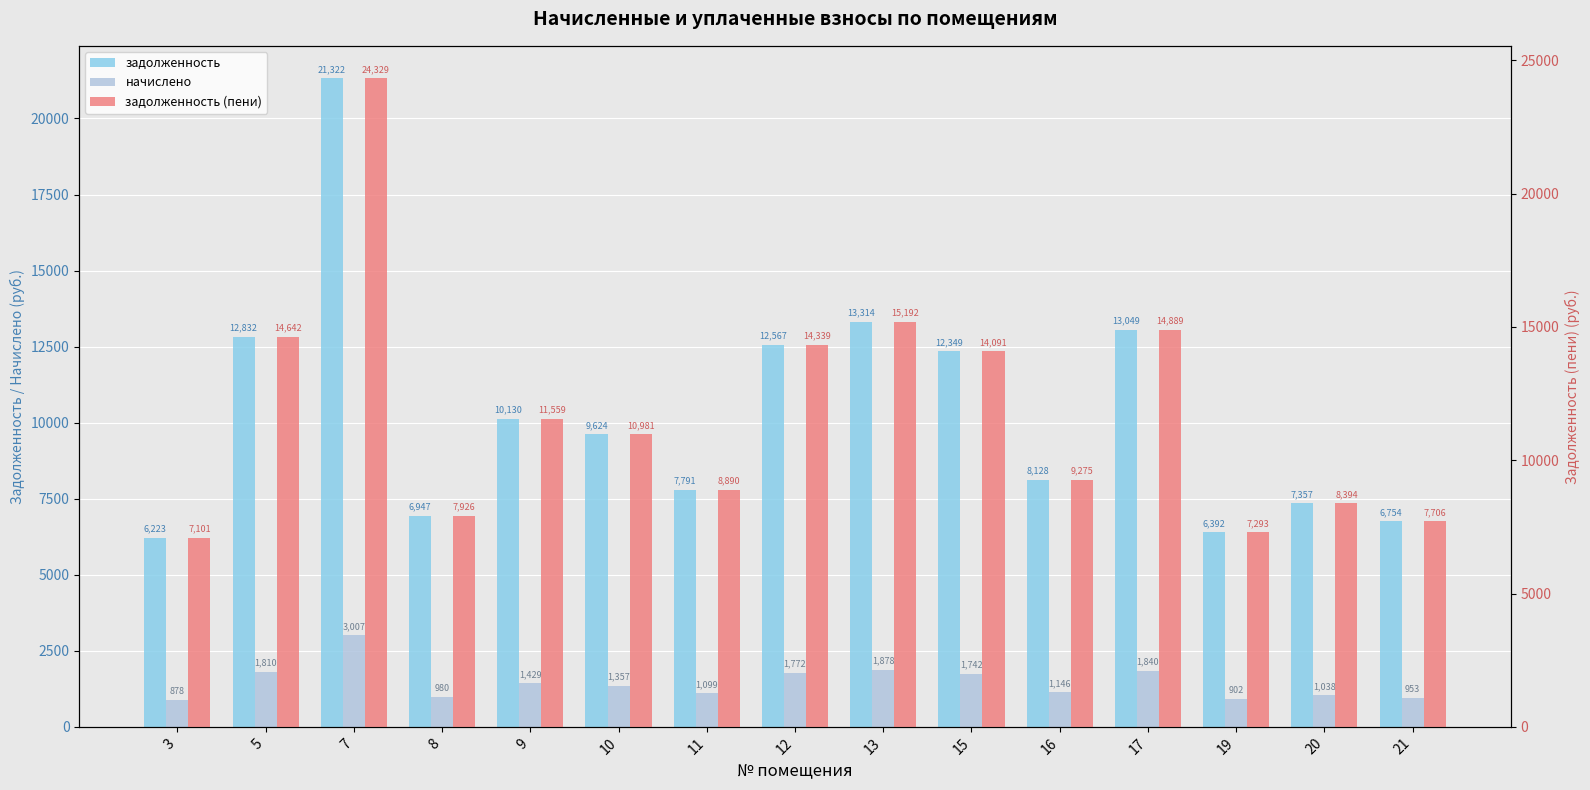

Are the bars horizontal?

No